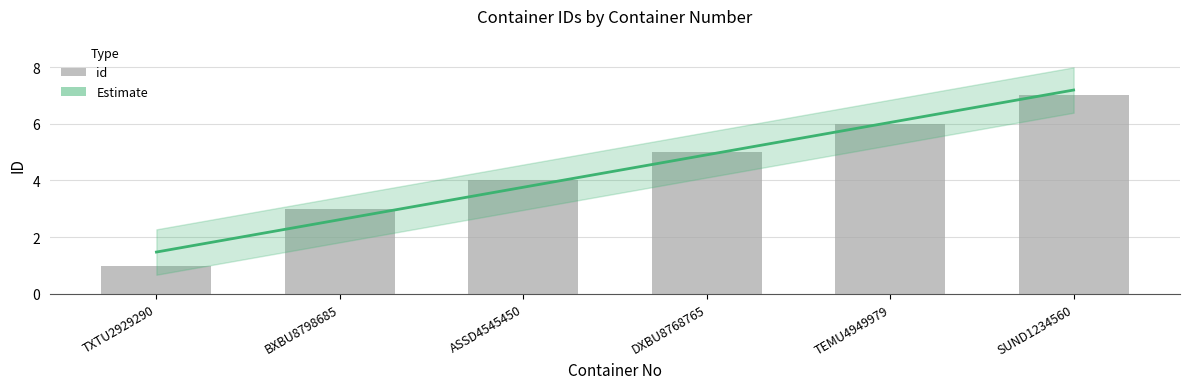

Between BXBU8798685 and DXBU8768765, which is larger?

DXBU8768765